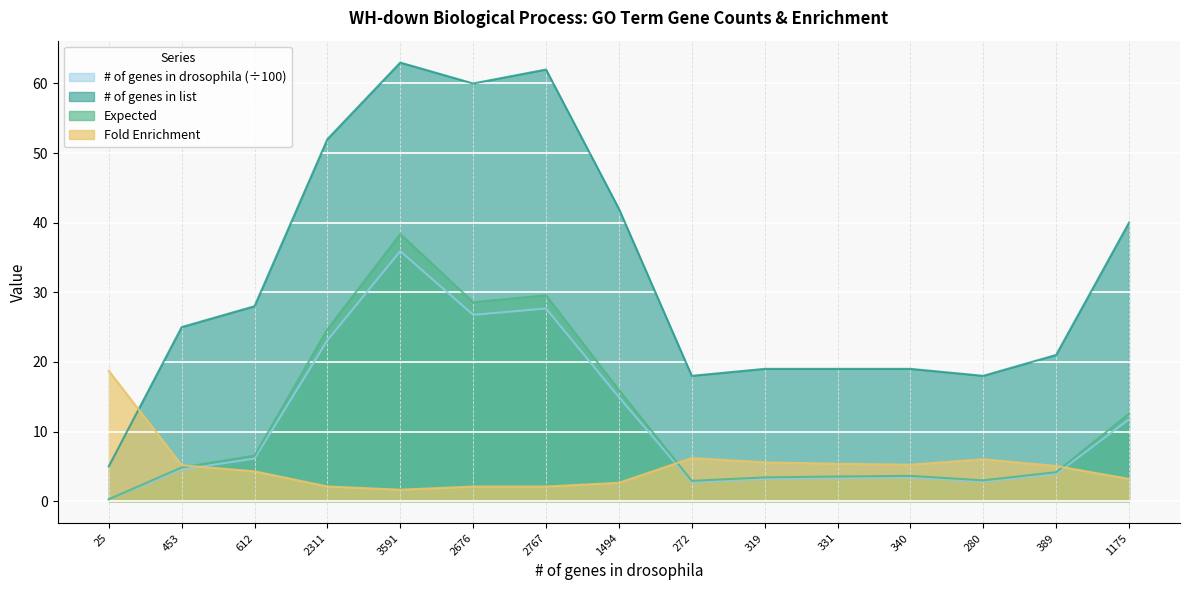

At which label does Fold Enrichment first exceed 5?

25